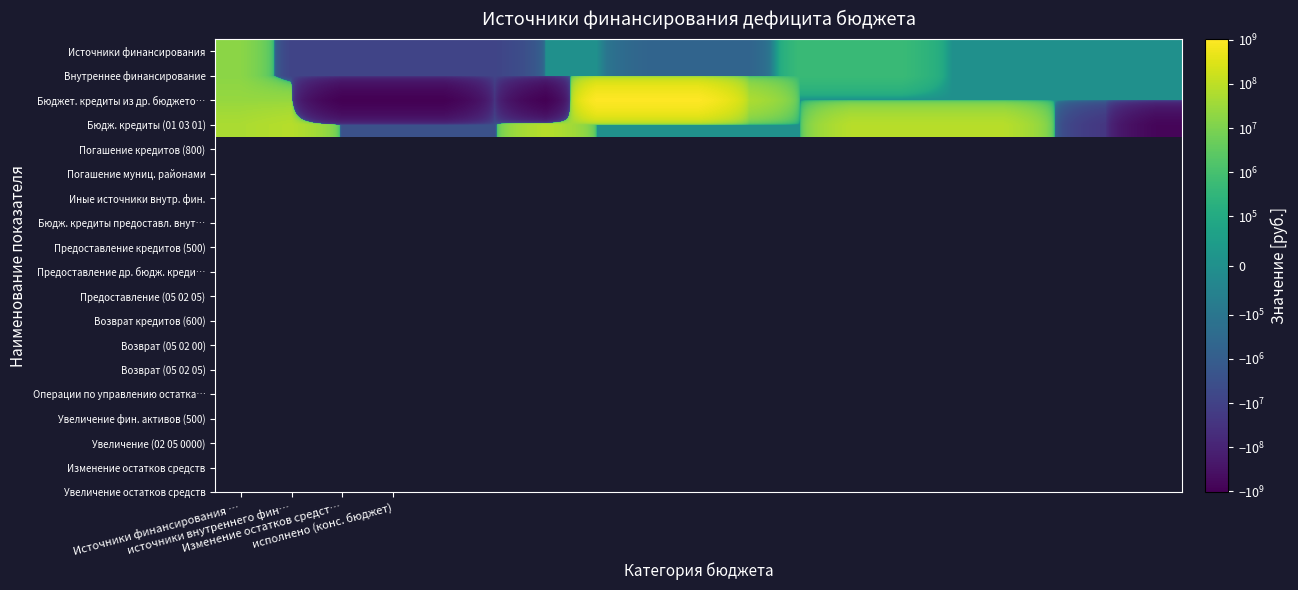

What is the smallest value displayed?

-1006218252.9